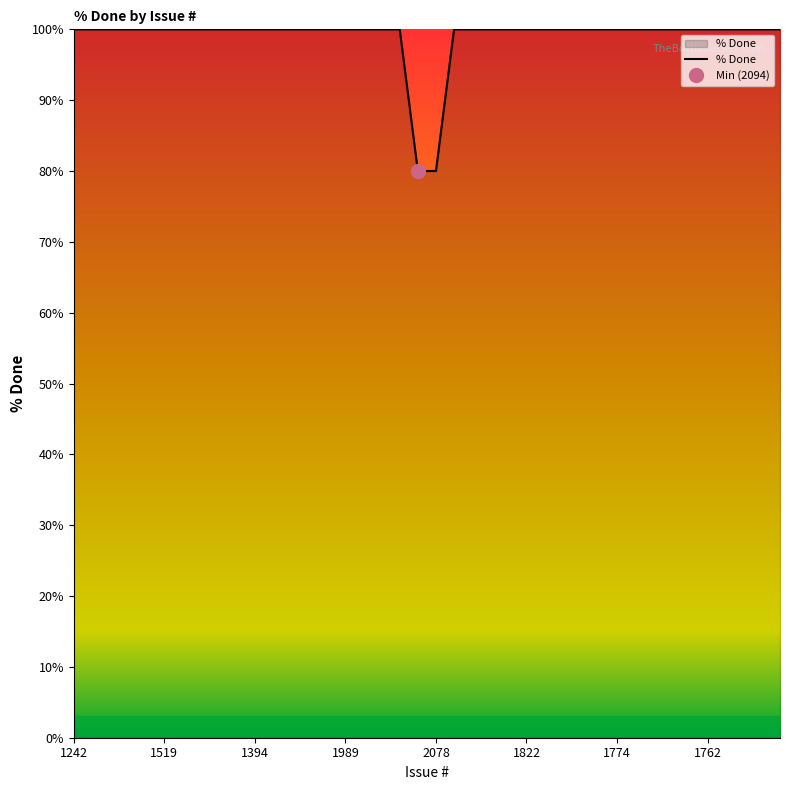

Approximately how many times larger is the value at 1380 compared to 1787?

1.0